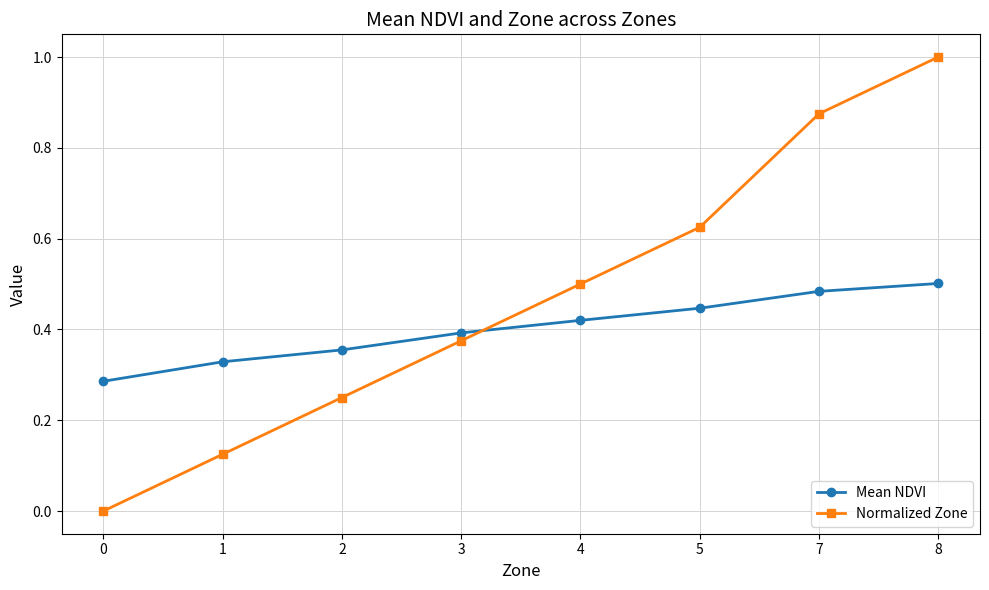

Between which two adjacent categories do Normalized Zone and Mean NDVI first intersect?

3 and 4